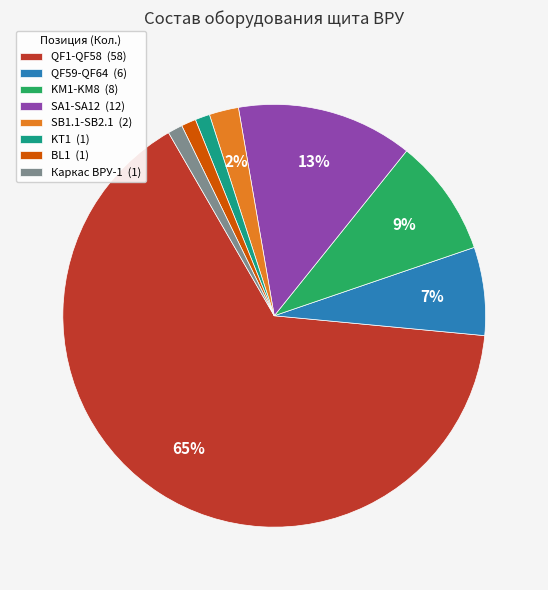

Which has a higher value, Каркас ВРУ-1 (1) or SB1.1-SB2.1 (2)?

SB1.1-SB2.1 (2)